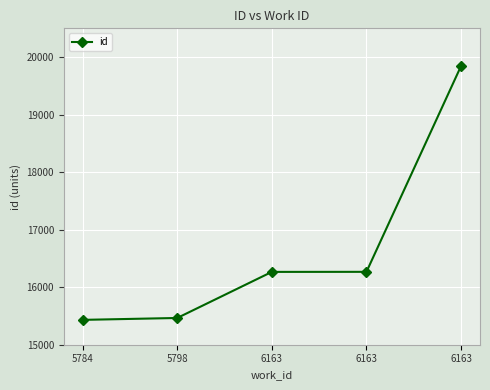

Does the chart have visible grid lines?

Yes